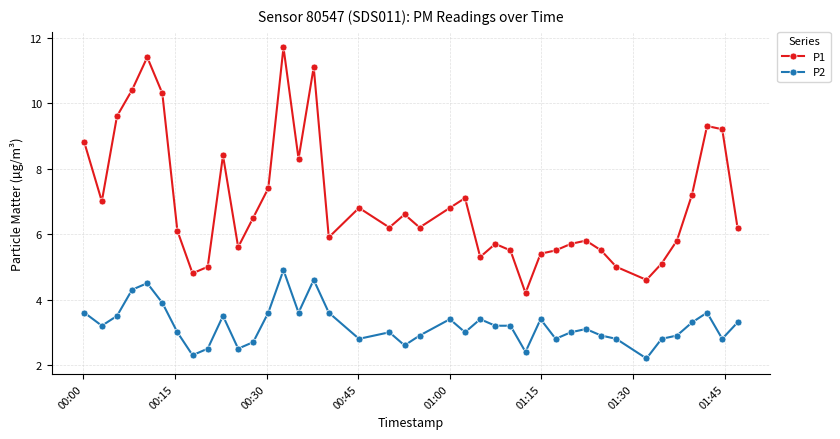

What are all the series names shown in the legend?

P1, P2